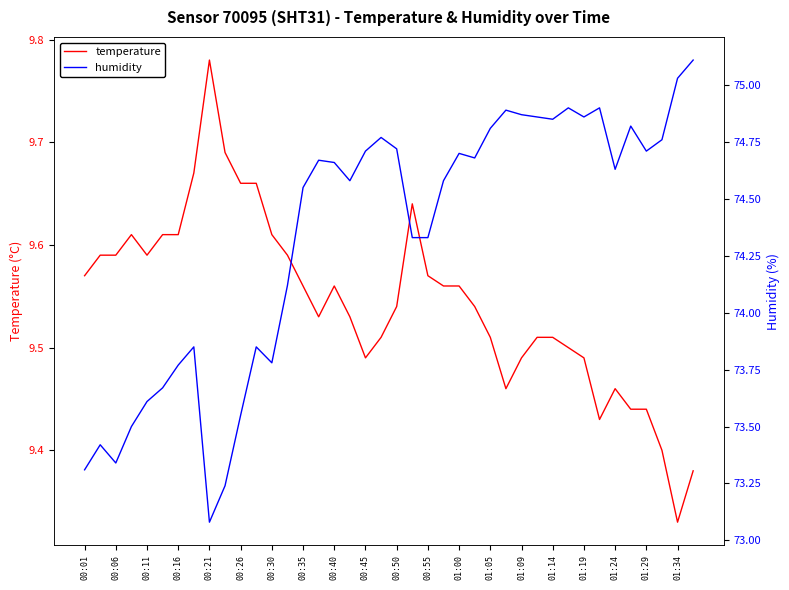

How many interior local peaks does the temperature series have?

5